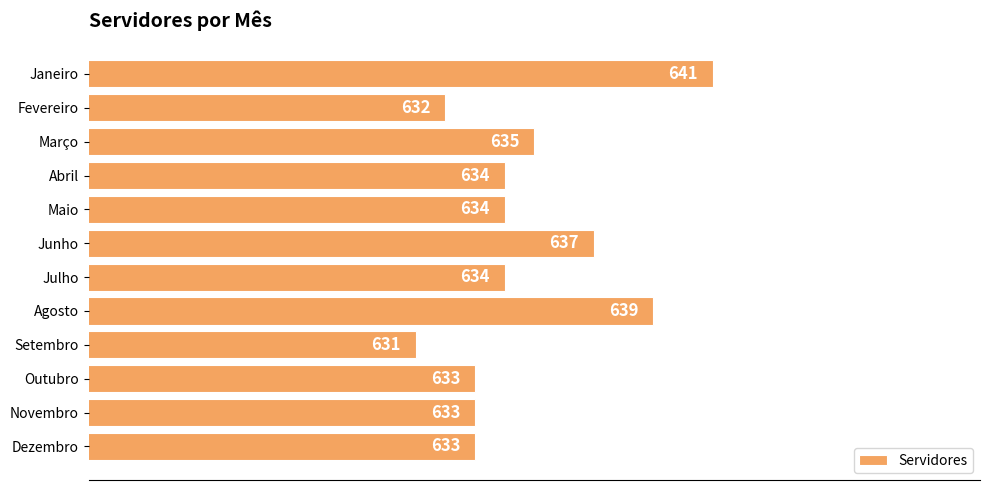

The chart shows a value of 239 at Agosto. True or false?

False